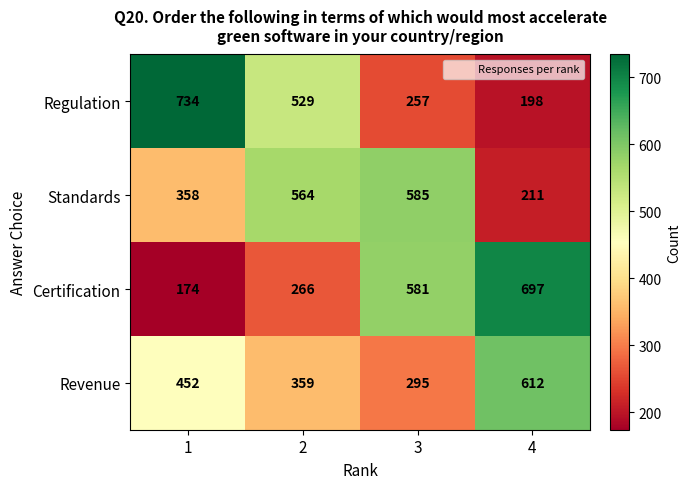

At how many categories does at least one series exceed 336?

4